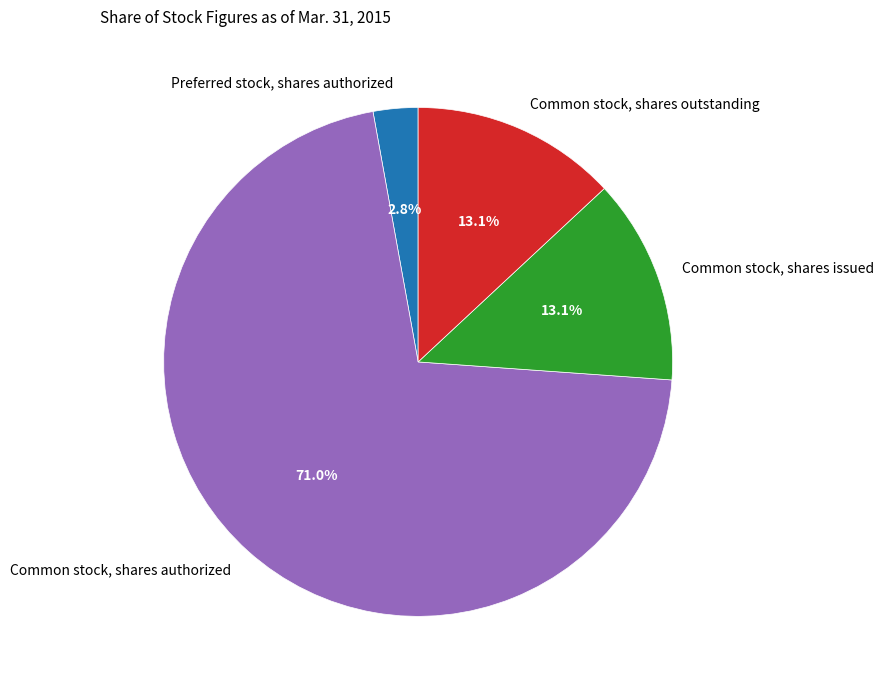

To the nearest percent, what is the average slice percentage?

25%